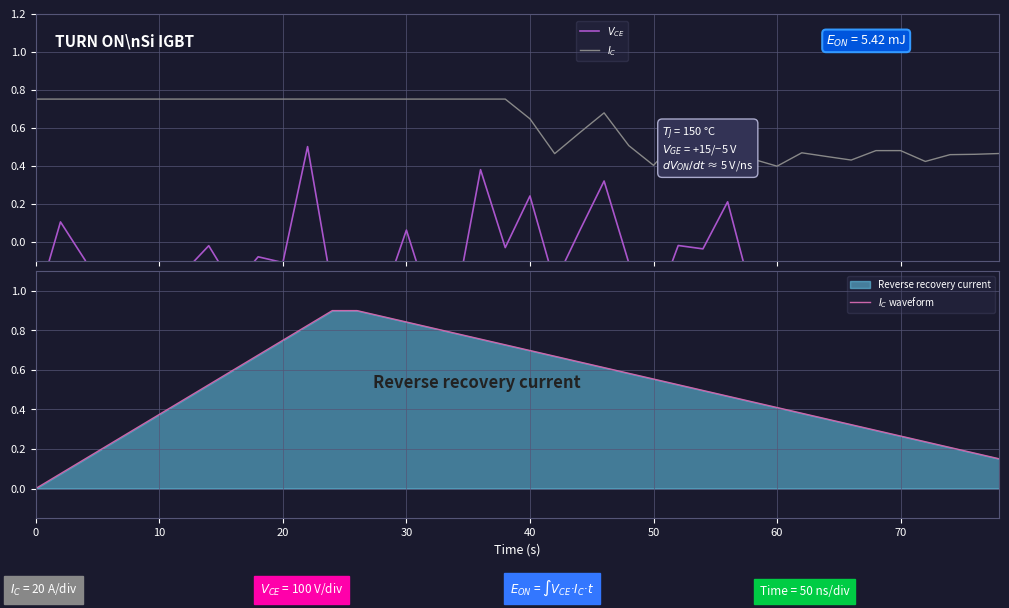

True or false: $V_{CE}$ and $I_C$ intersect in this chart.

False